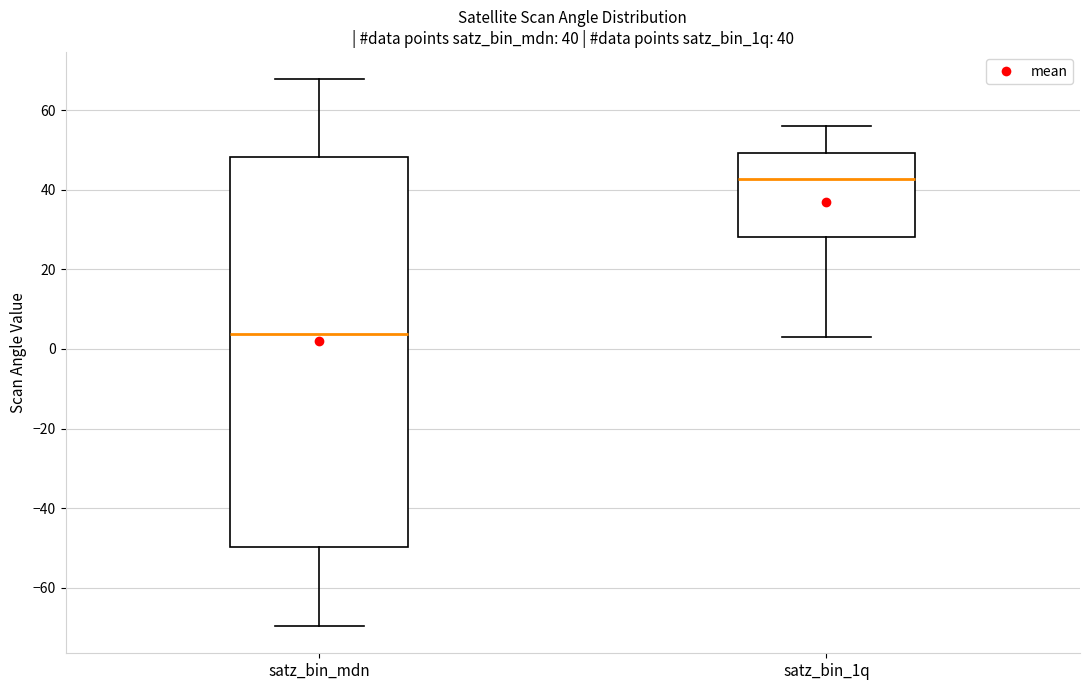

Comparing the boxes themselves (not the whiskers), which one is the tallest?

satz_bin_mdn